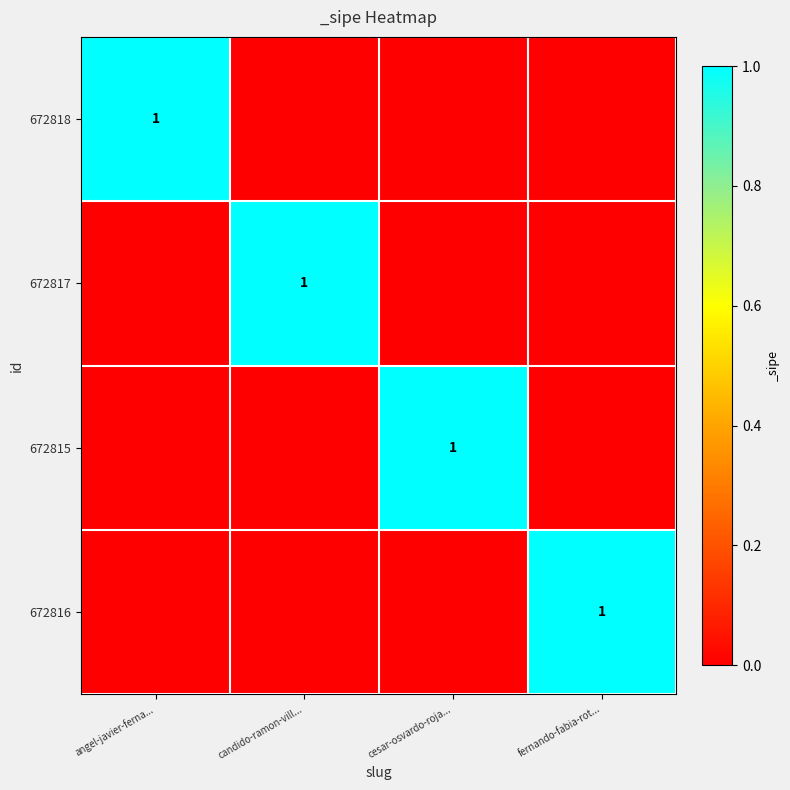

The 672815 series shows 1 at cesar-osvardo-roja.... True or false?

True